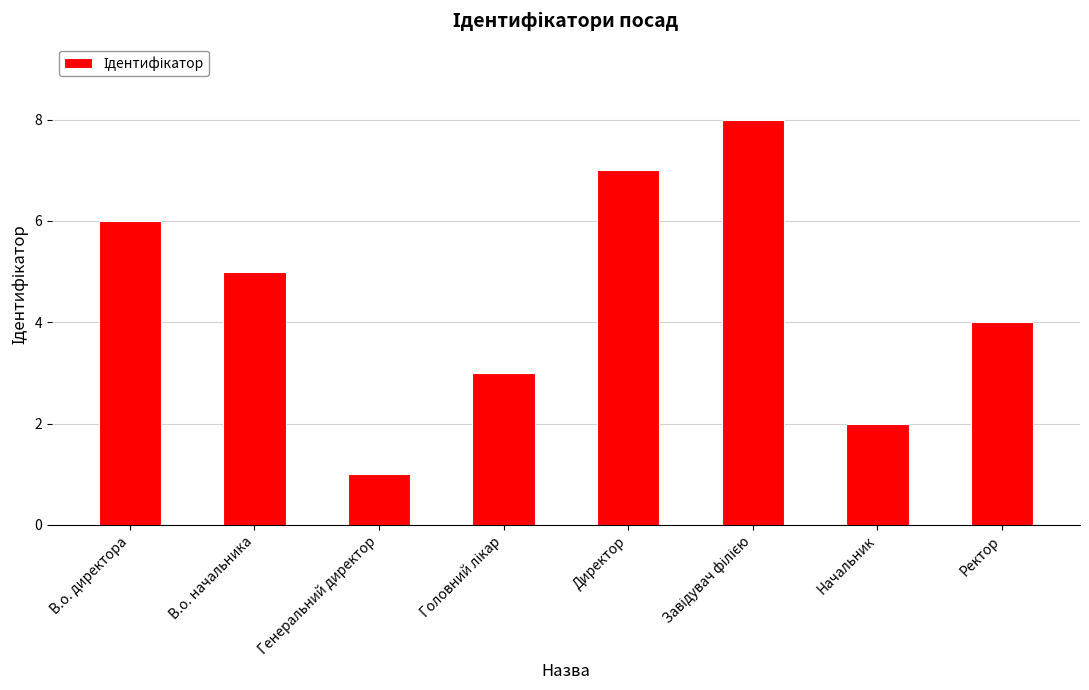

How many distinct data groups are displayed?

1